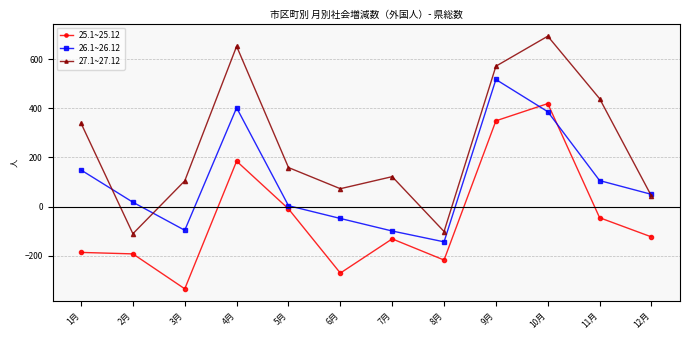

What is the highest value of the 27.1~27.12 series?

693